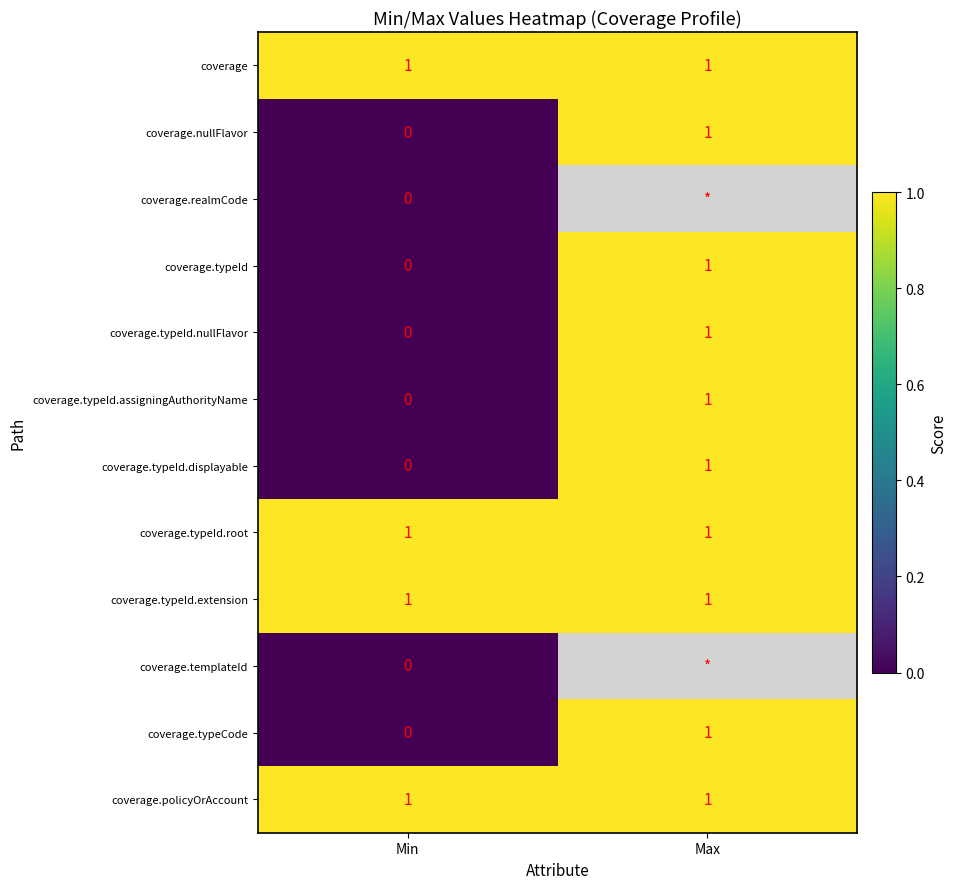

The value of coverage.typeId.nullFlavor at Max is 0. True or false?

False